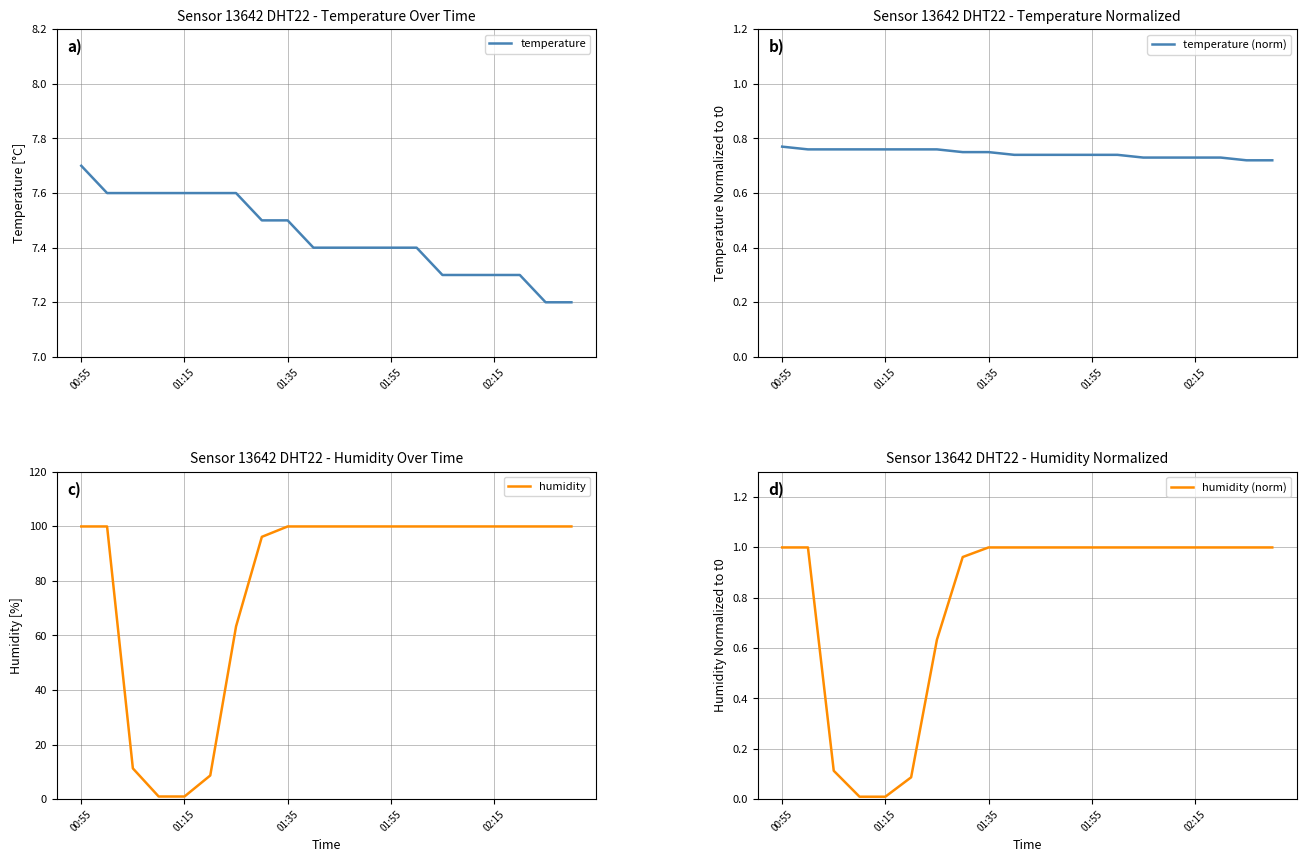

Which series has the widest spread of values?

humidity